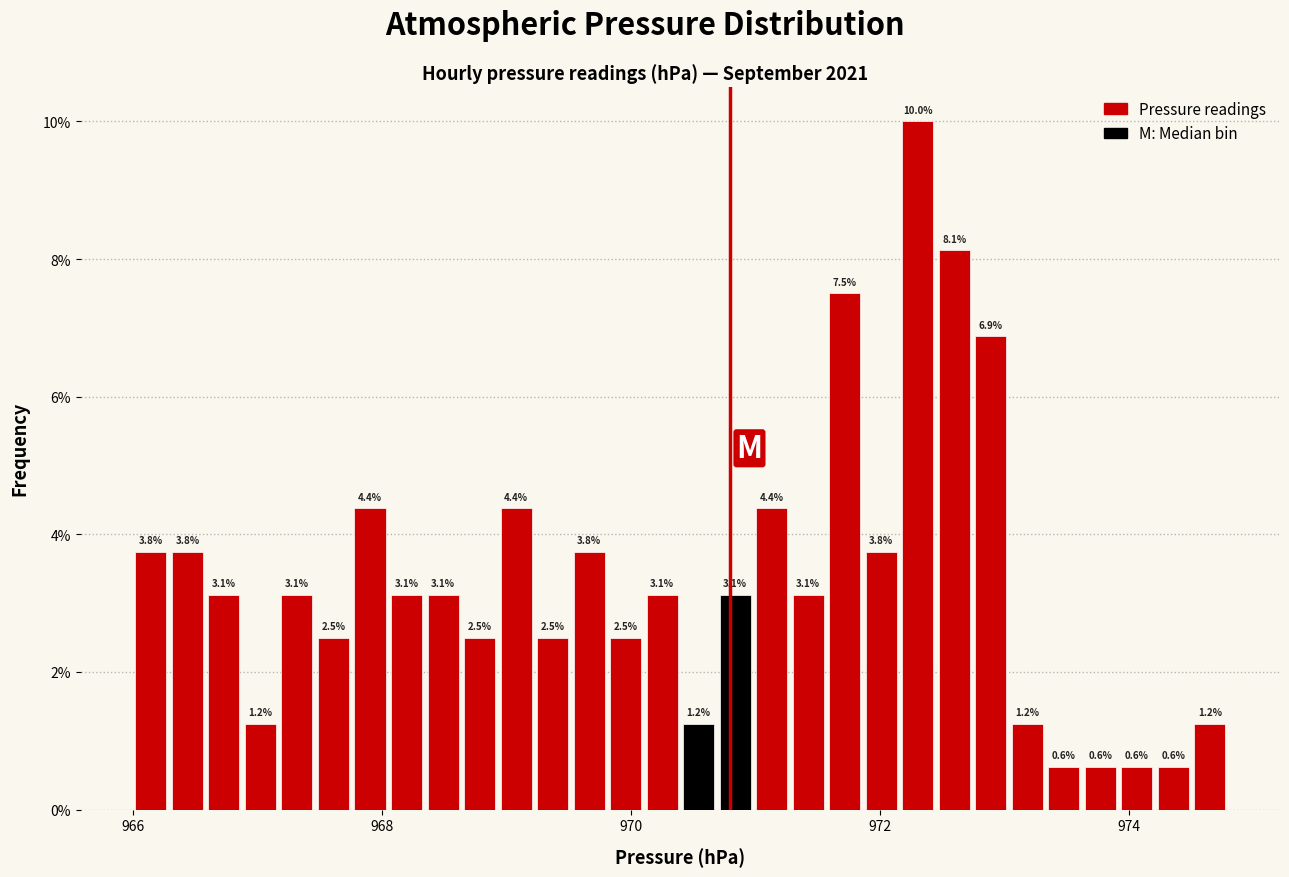

Read against the x-axis, roughly where is the centre of the tallest bar?

972.4